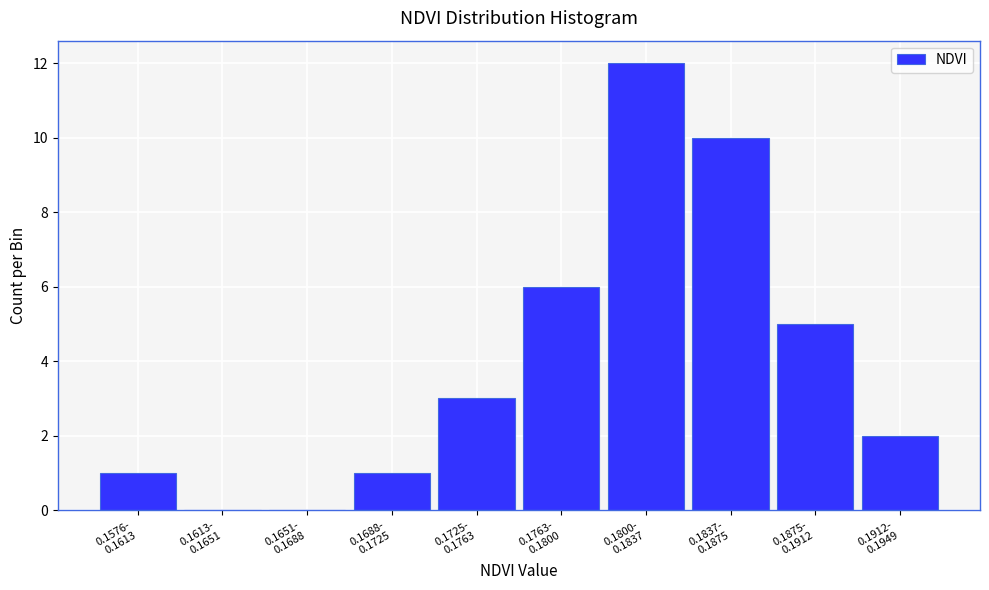

What is the sum of all values?

40